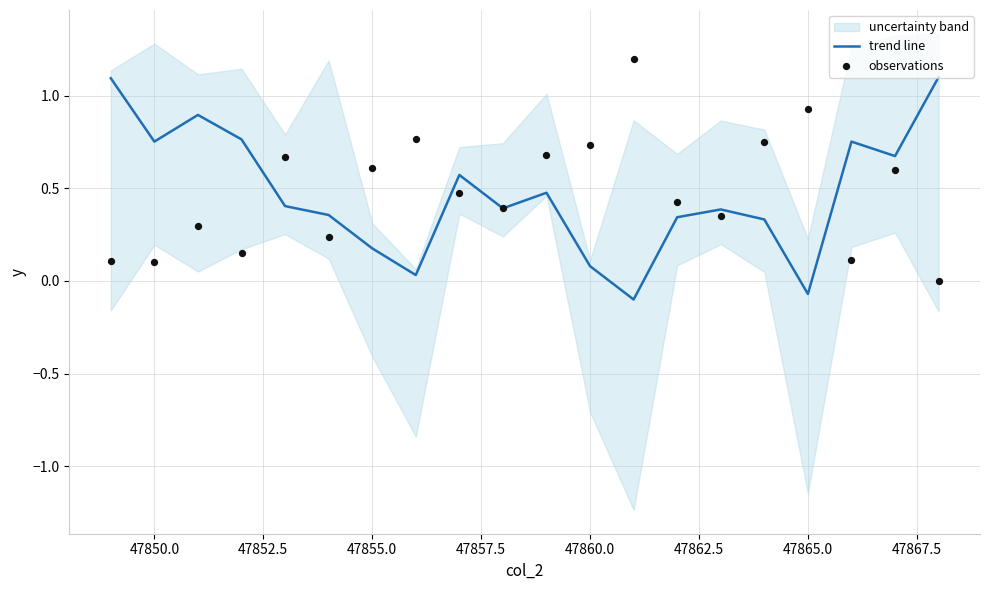

What is the highest value of the trend line series?

1.1